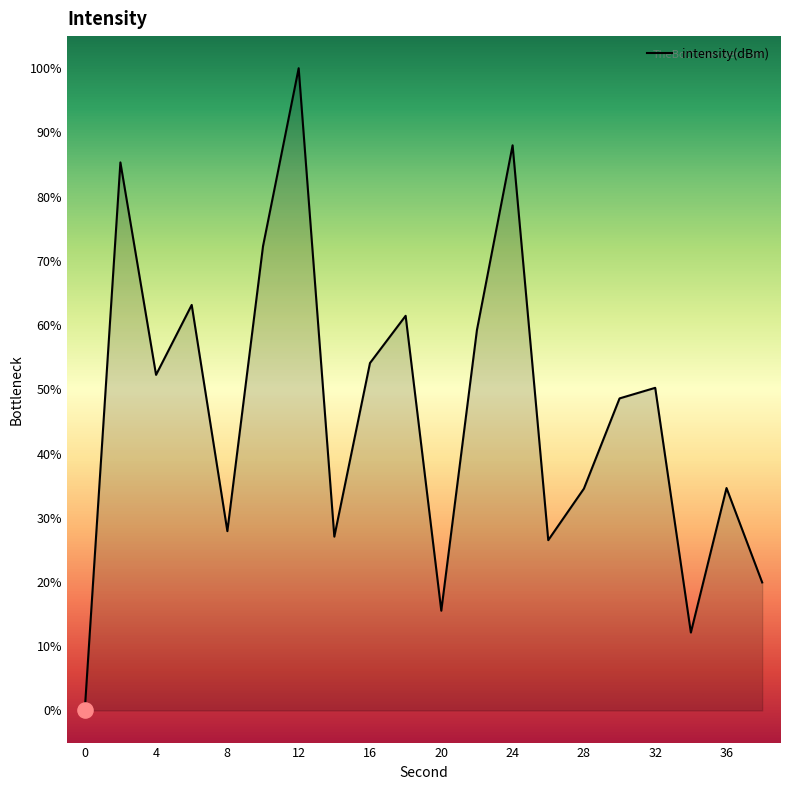

What is the greatest value displayed?

100.0